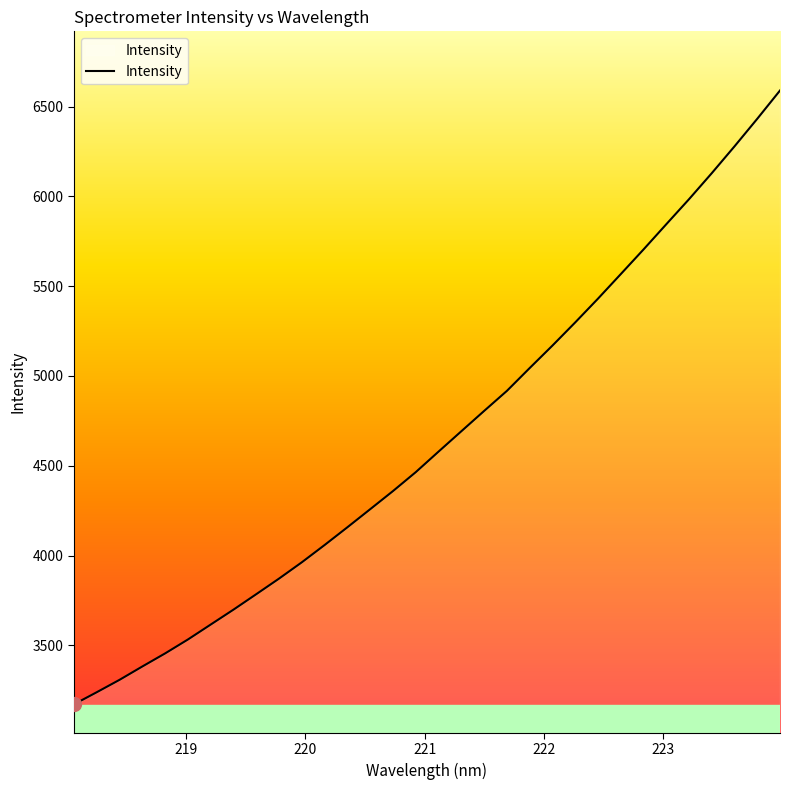

What is the maximum value shown in the chart?

6589.5